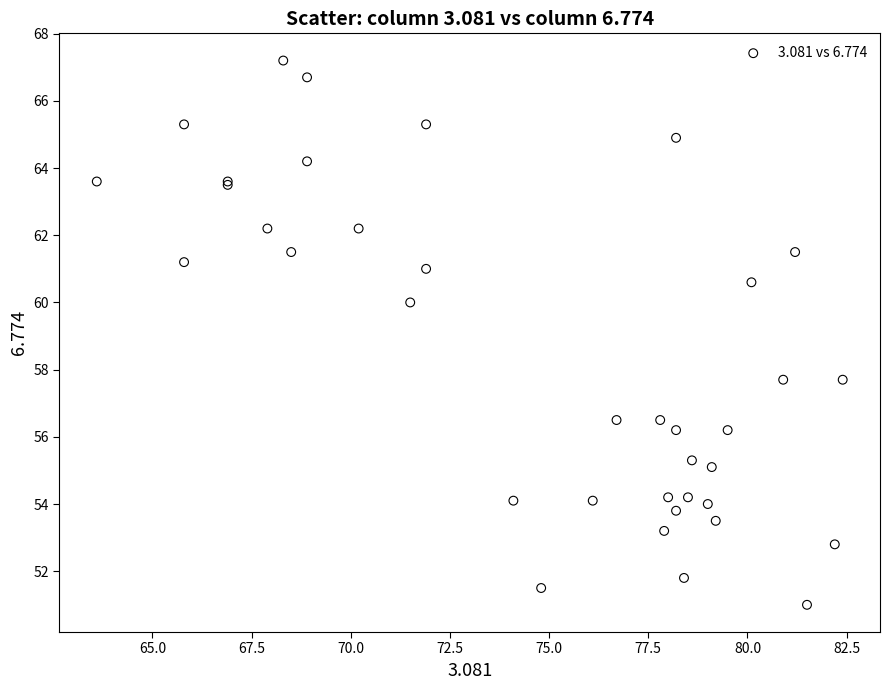

What Y value in the scatter plot is closest to 59?

60.0